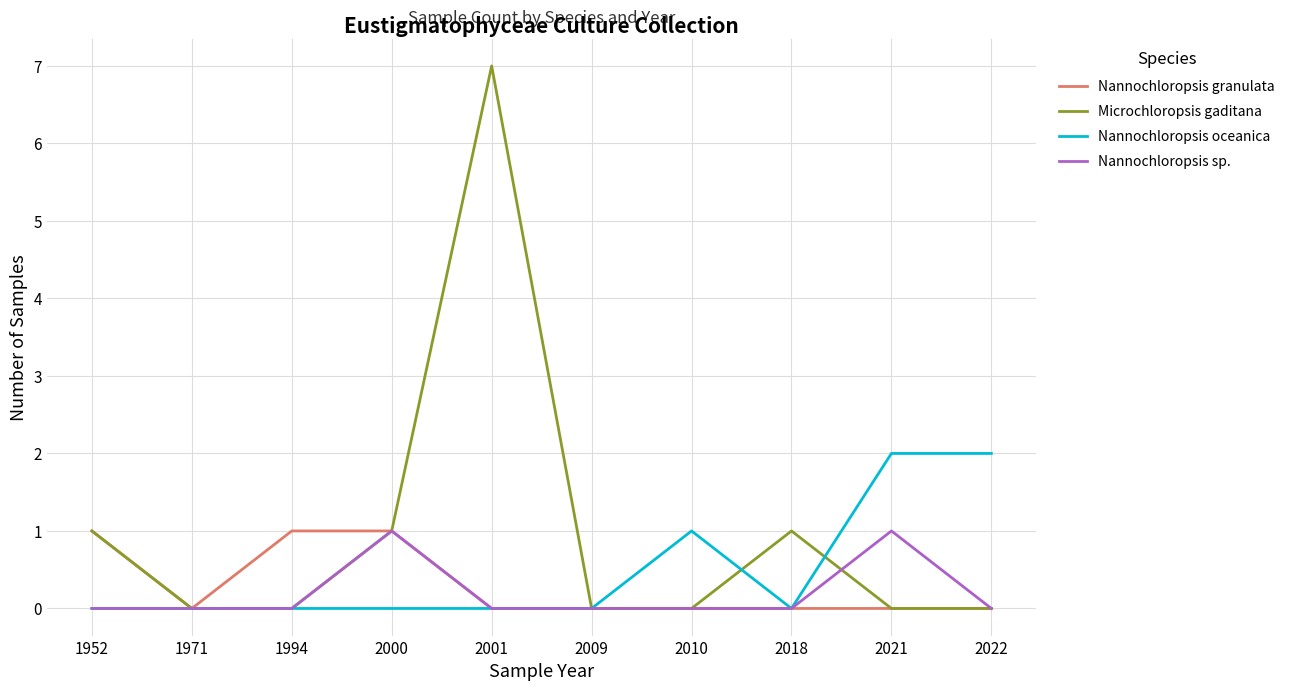

Is this an area chart (filled region under the line)?

No